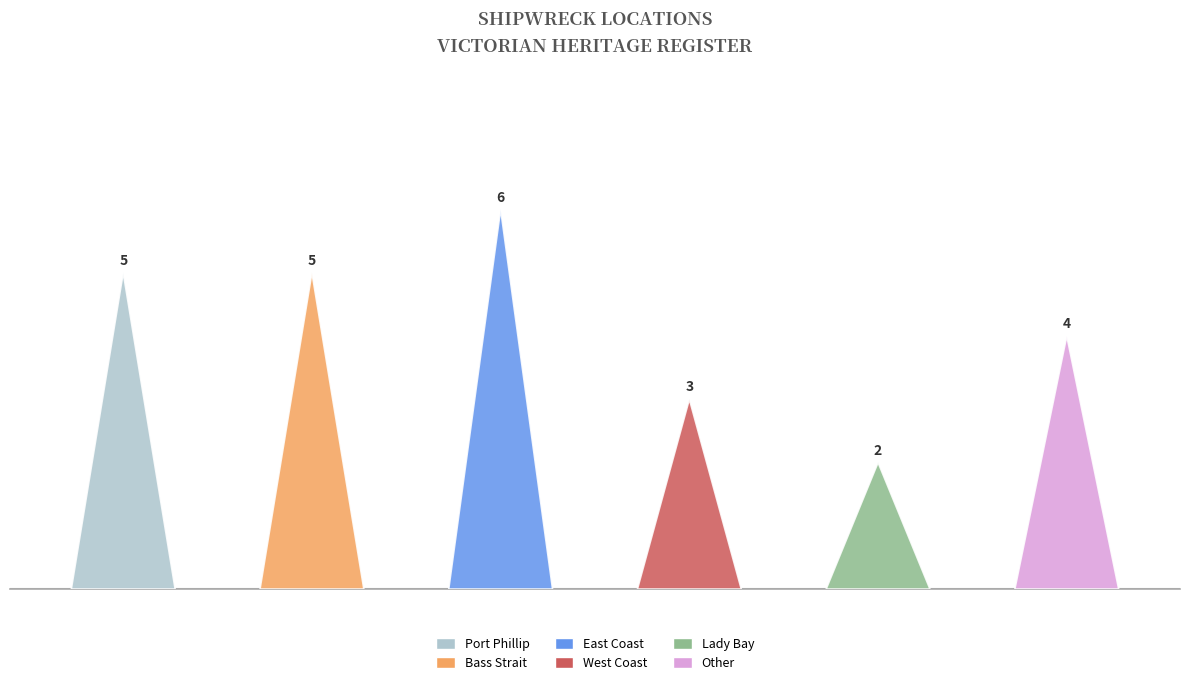

How many data points are less than 5?

3